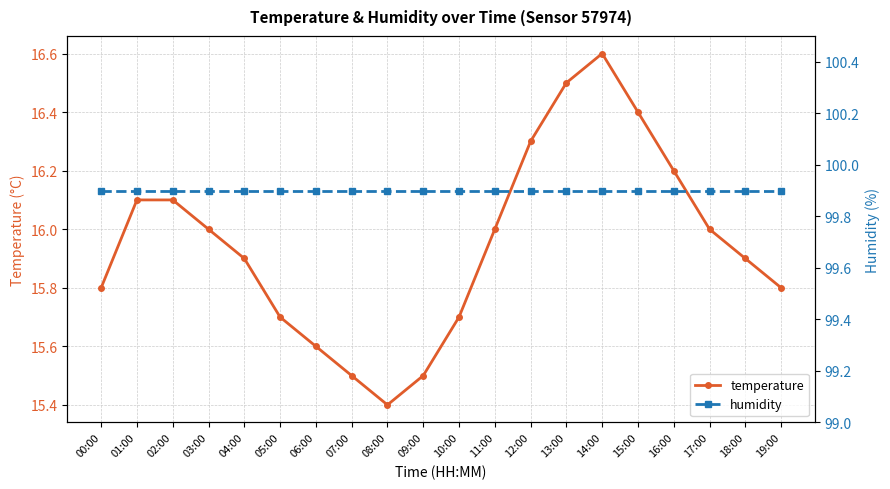

True or false: temperature has a value of 16.6 at 14:00.

True